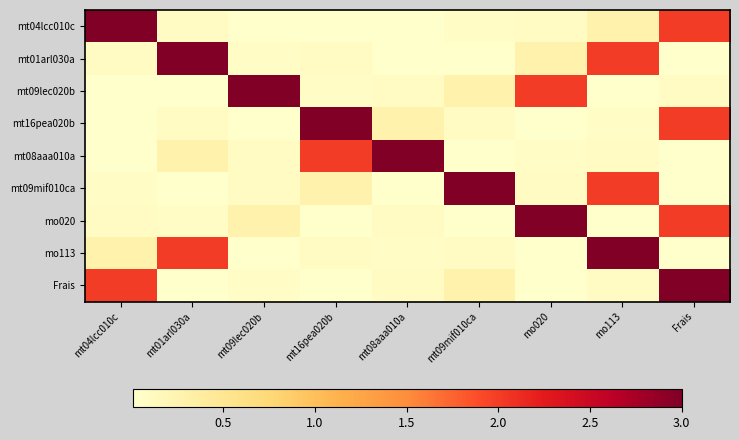

Which series changed the most between mt16pea020b and mt08aaa010a?

mt16pea020b